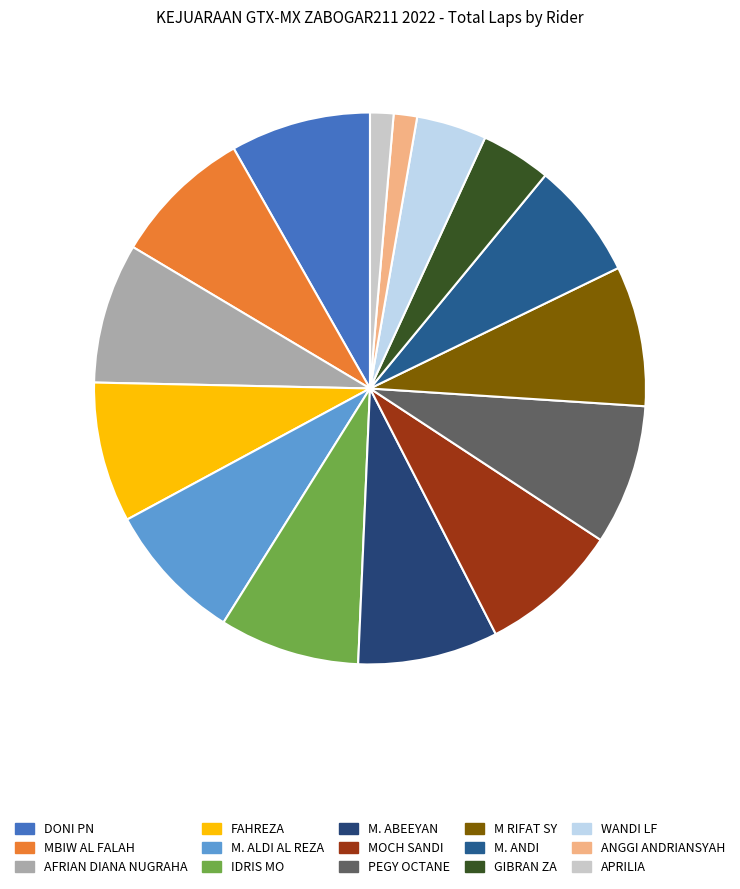

How much of the chart is everything except WANDI LF?

95.9%